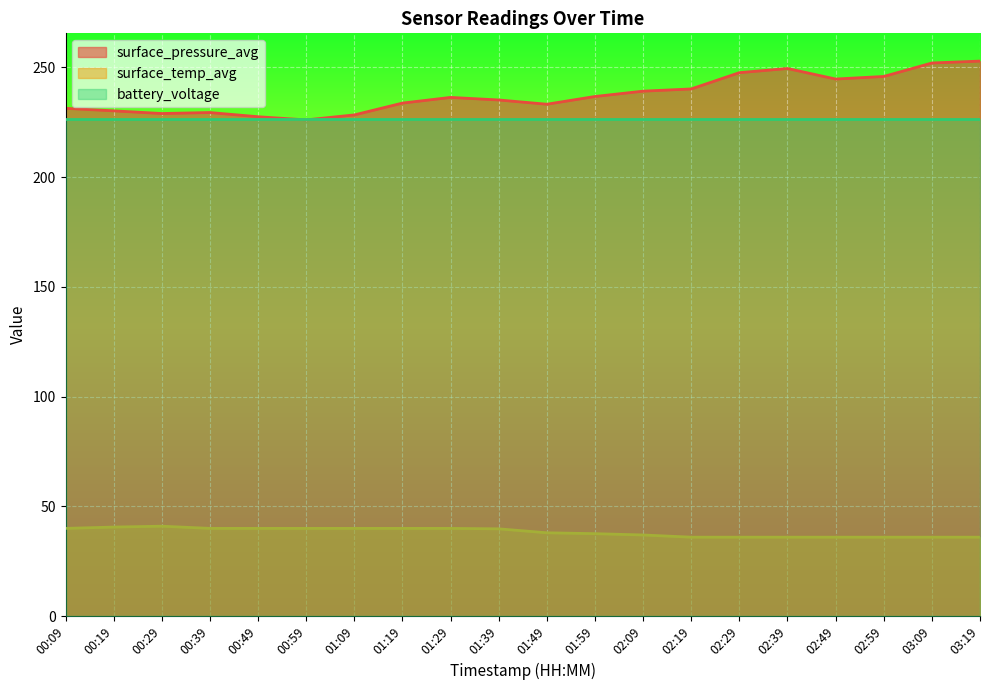

Rank the series by their maximum value, from highest to lowest.

surface_pressure_avg, battery_voltage, surface_temp_avg